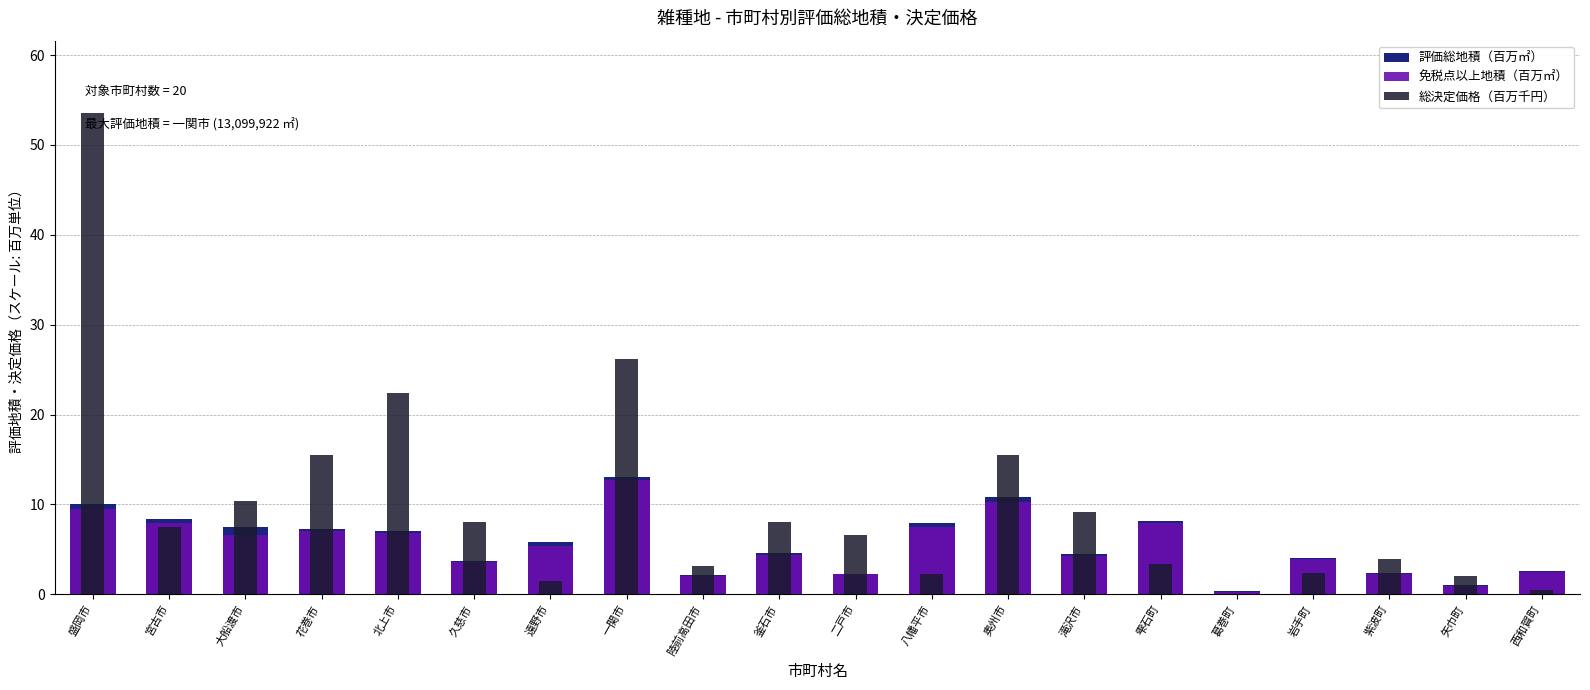

What is the value of the 評価総地積（百万㎡） bar at the 3rd from the left?

7.4